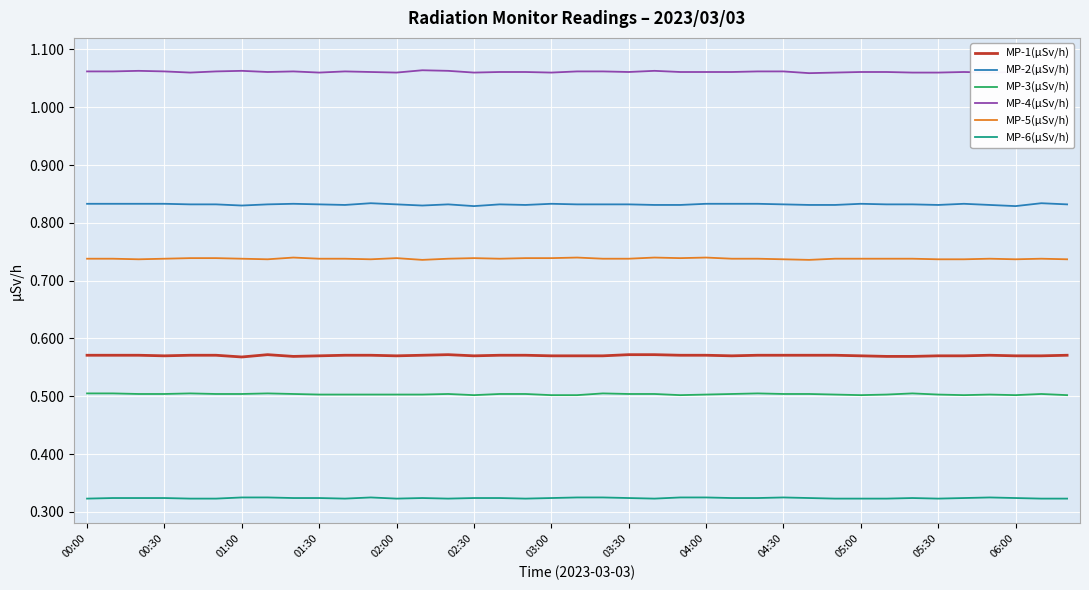

True or false: MP-2(µSv/h) and MP-4(µSv/h) cross at least once.

False